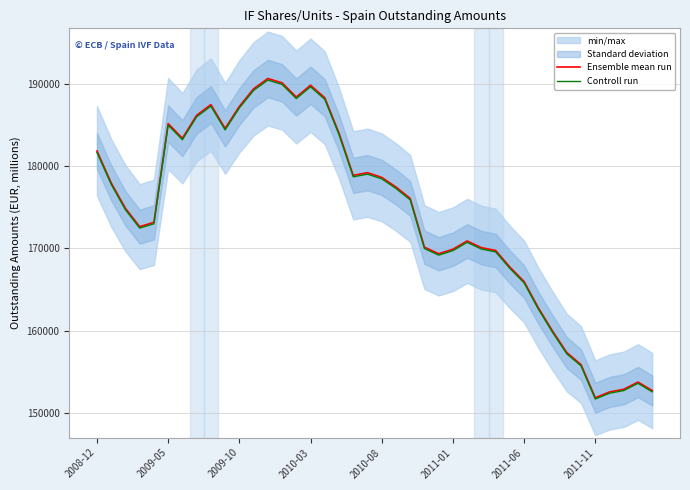

What is the difference between the second highest and second lowest values in the Controll run series?

37616.3